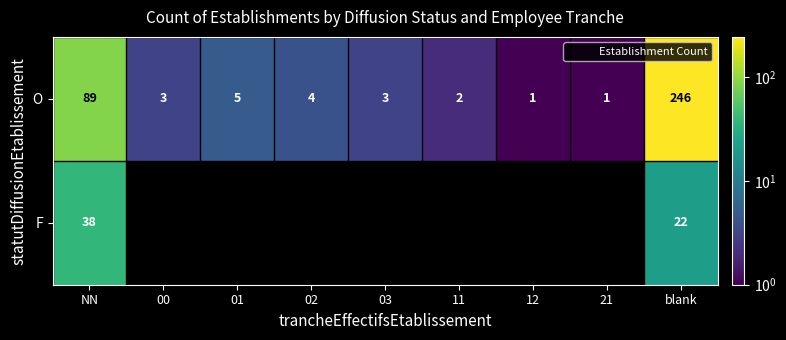

What is the total value across all series at blank?

268.0